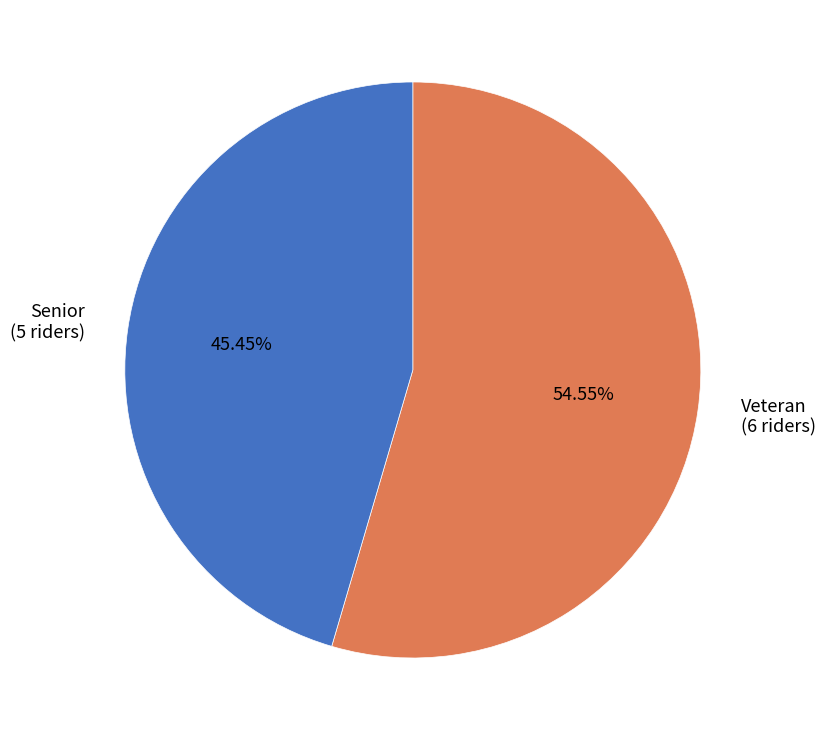

To the nearest percent, what is the difference between the largest and smallest slice percentages?

9%